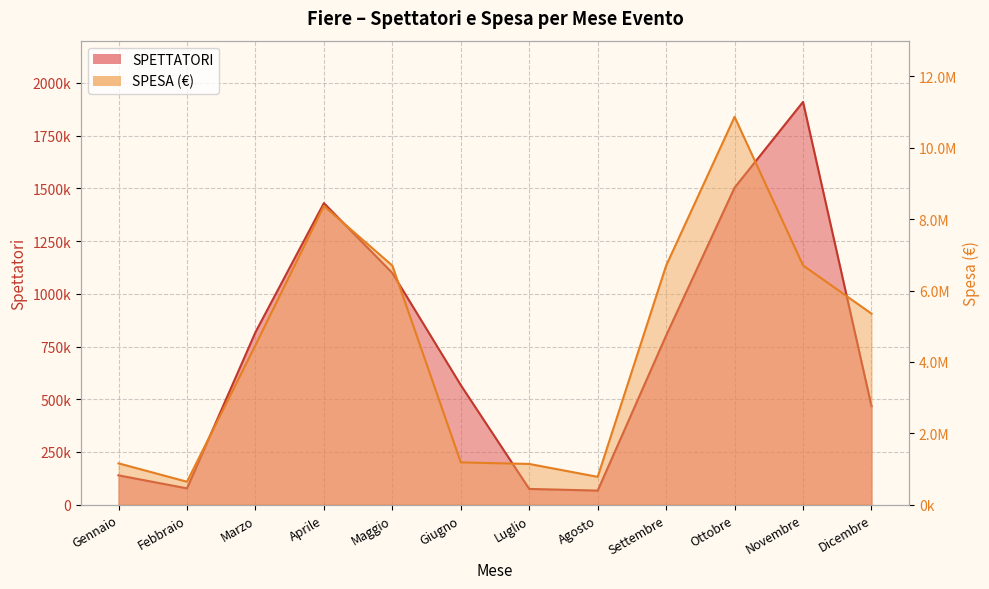

What is the lowest value of the SPETTATORI series?

66957.0